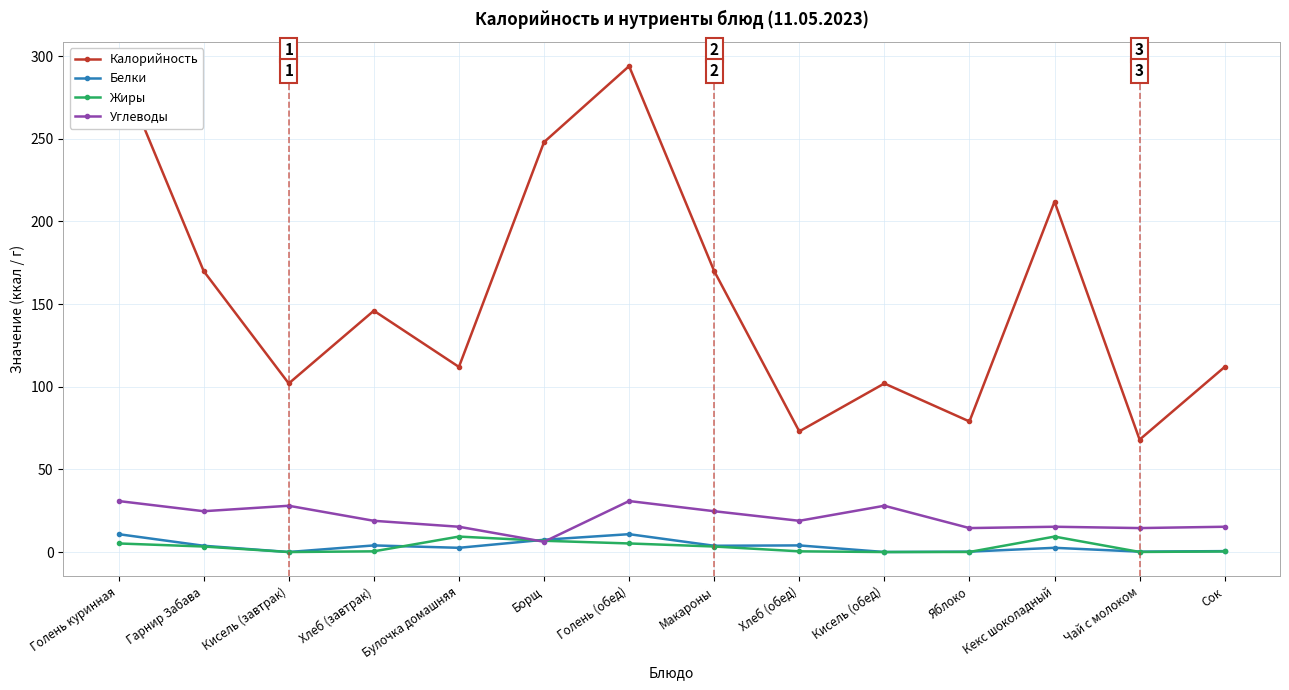

Rank the series by their maximum value, from highest to lowest.

Калорийность, Углеводы, Белки, Жиры